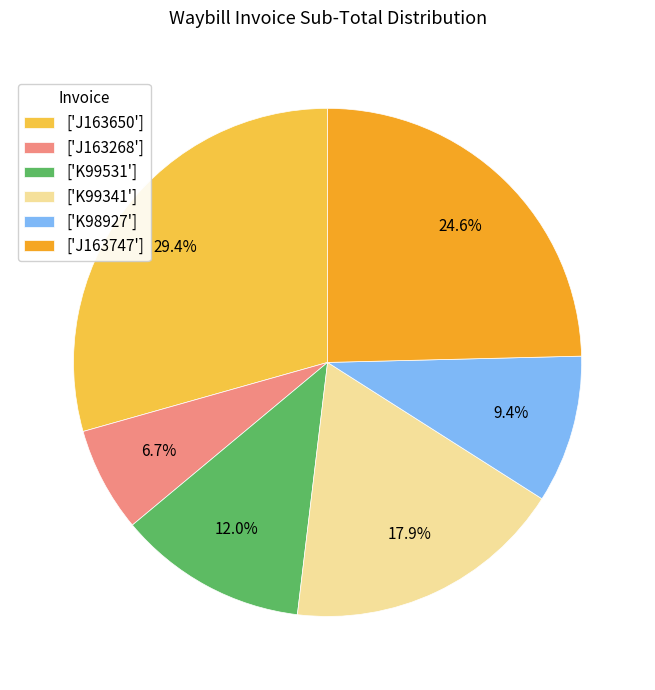

Is there any slice that represents more than half of the pie?

No